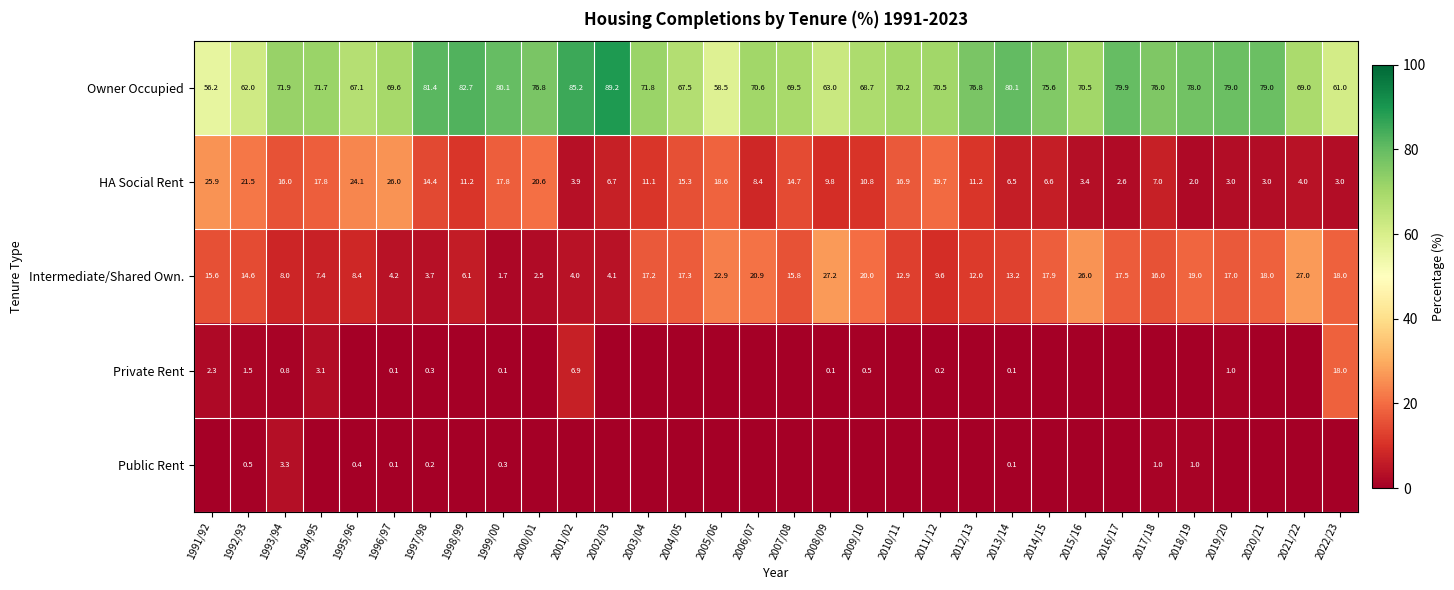

What is the difference between the maximum and minimum values in the Intermediate/Shared Own. series?

25.5